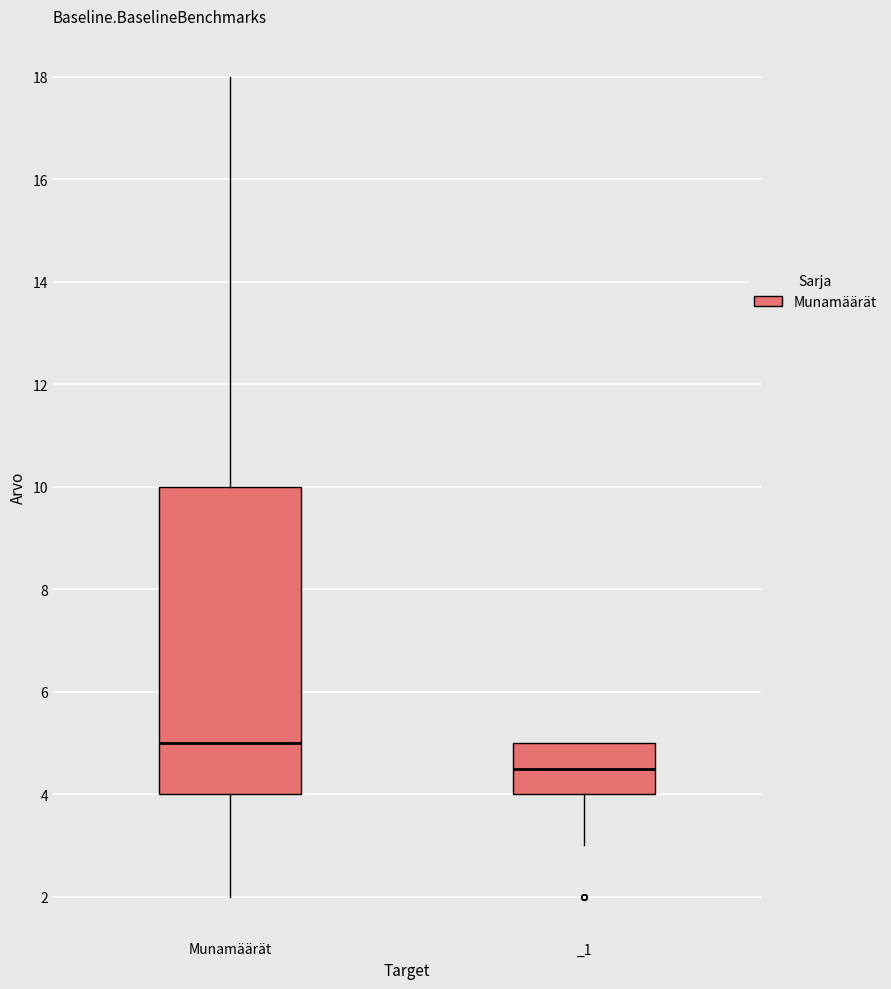

Where does the median line of the box for _1 sit on the y-axis? The values are not printed on the chart, so give them approximately, as read against the axis.

4.6